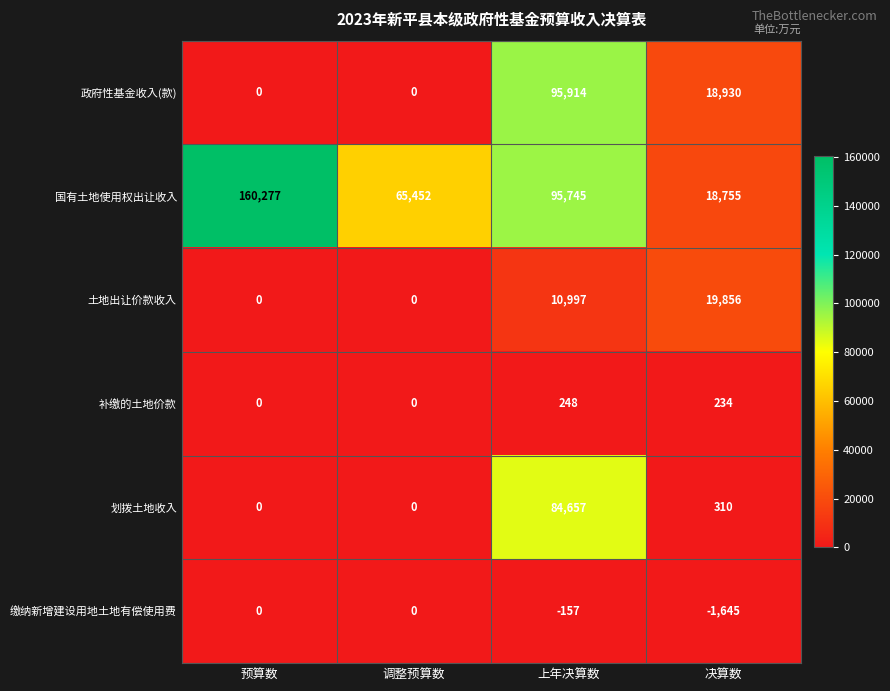

What is the sum of the 国有土地使用权出让收入 values at 调整预算数 and 预算数?

225729